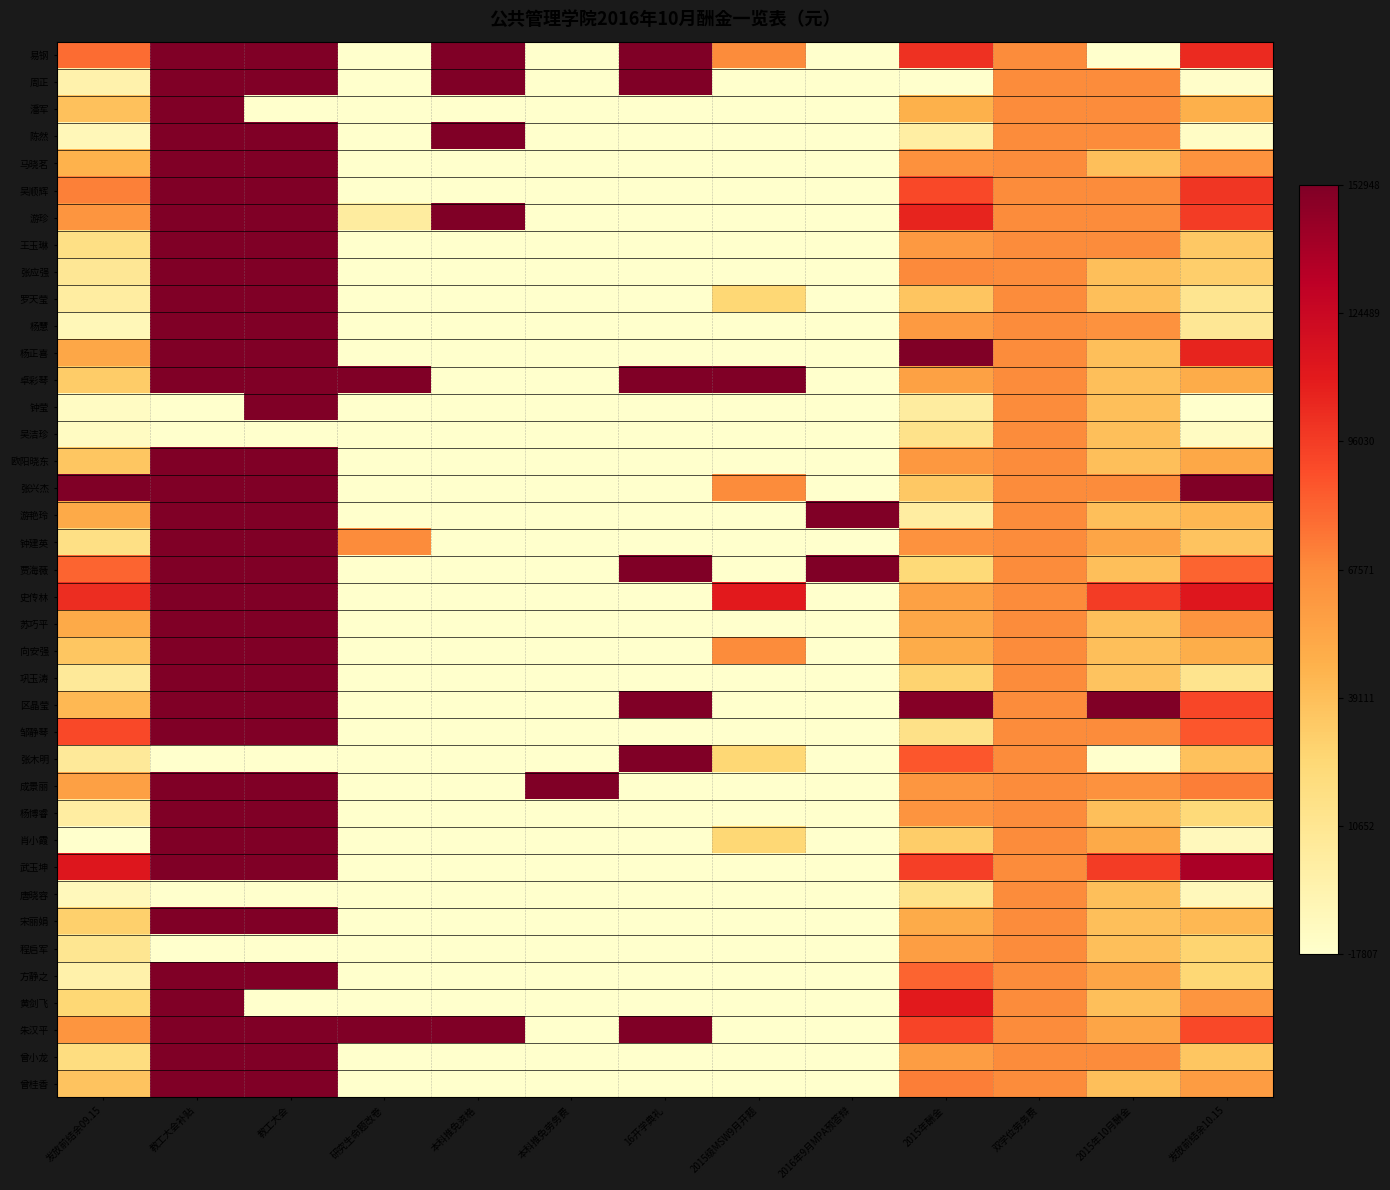

What is the maximum value shown in the chart?

1.0